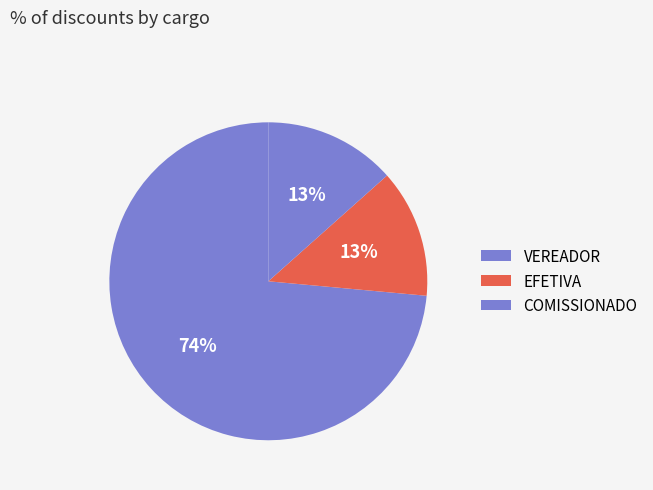

Count the number of slices in the pie.

3